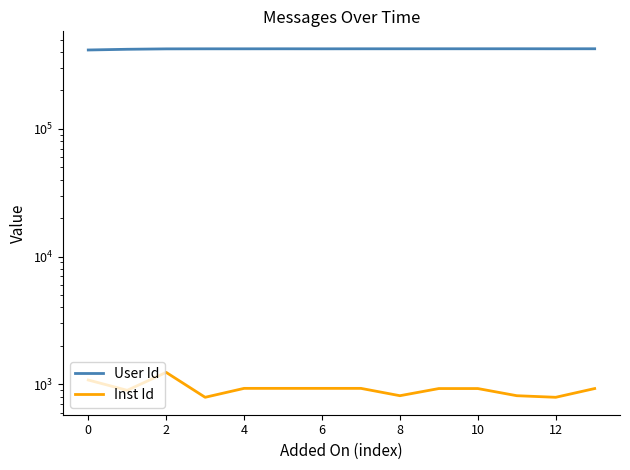

Count the number of categories in the chart.

14